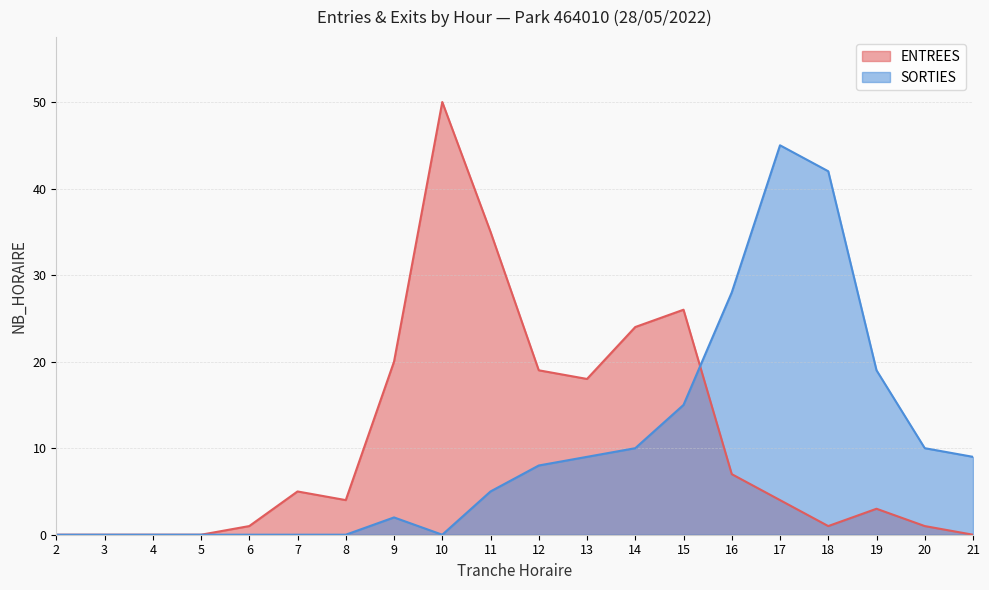

True or false: ENTREES has more than 0 points higher than both neighbors.

True